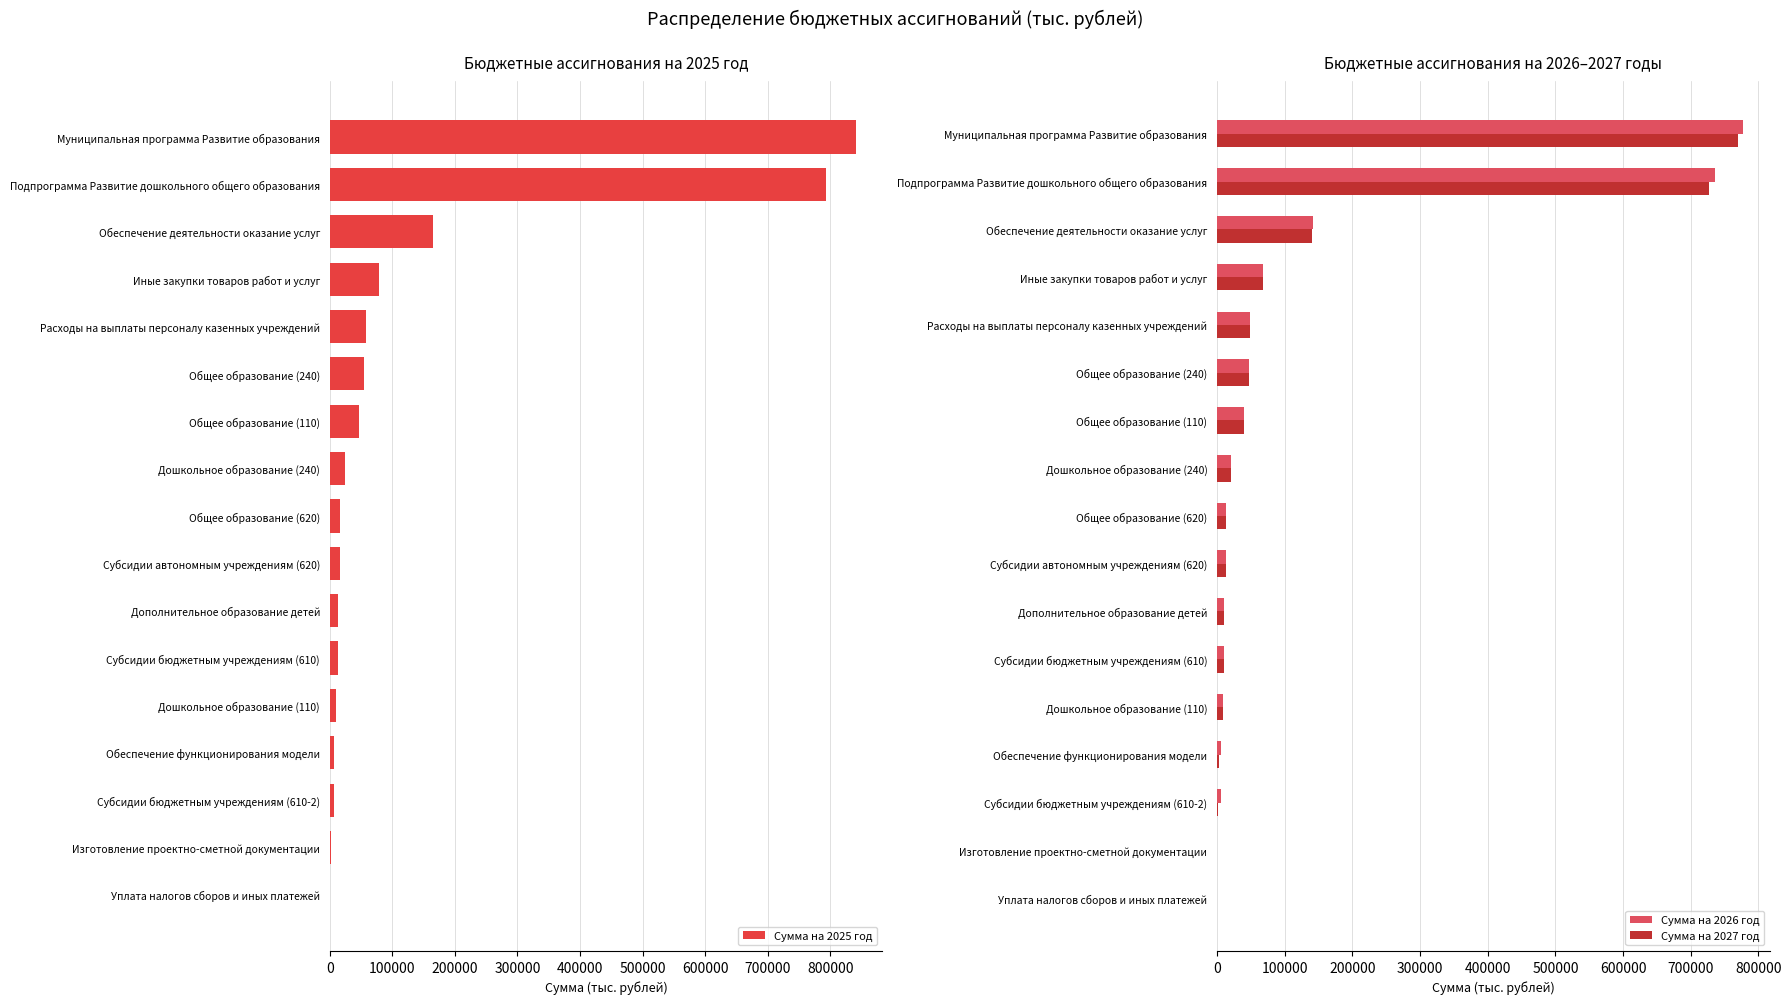

Read the Сумма на 2027 год value at Иные закупки товаров работ и услуг.

68085.1